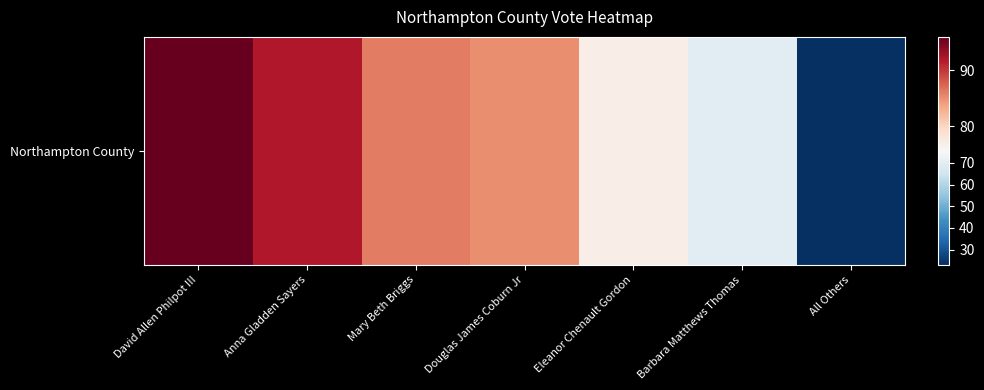

What is the difference between the maximum and second lowest values?

26